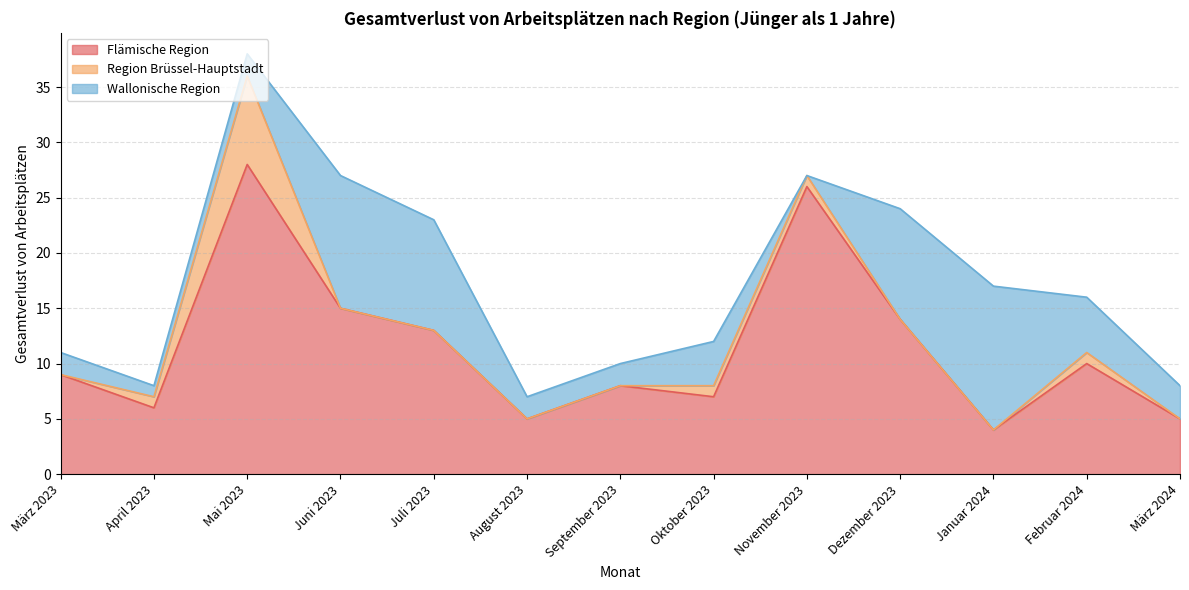

Read the Wallonische Region value at Januar 2024, to the nearest 10.

10